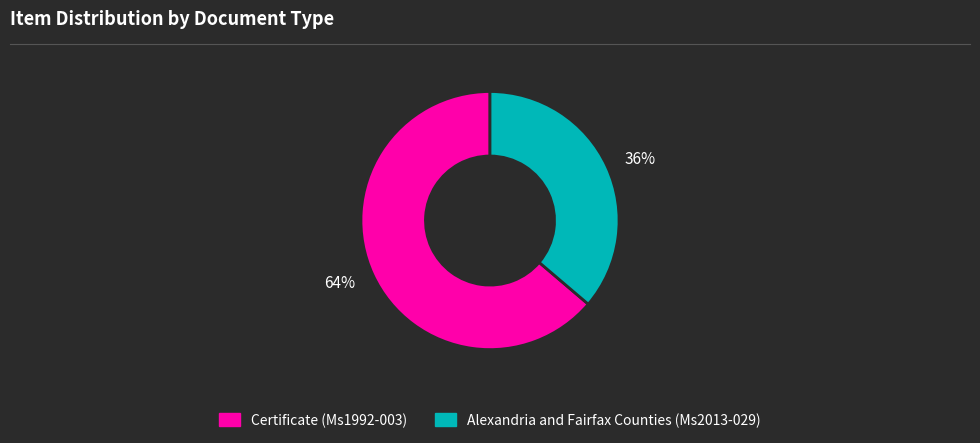

To the nearest percent, what is the difference between the largest and smallest slice percentages?

28%